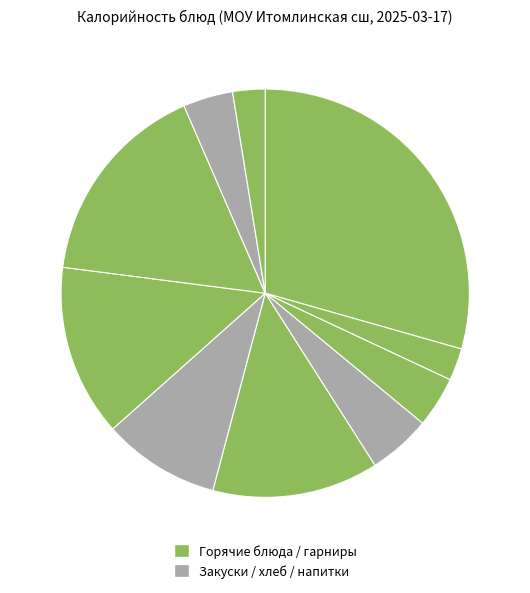

To the nearest percent, what is the difference between the largest and smallest slice percentages?

27%